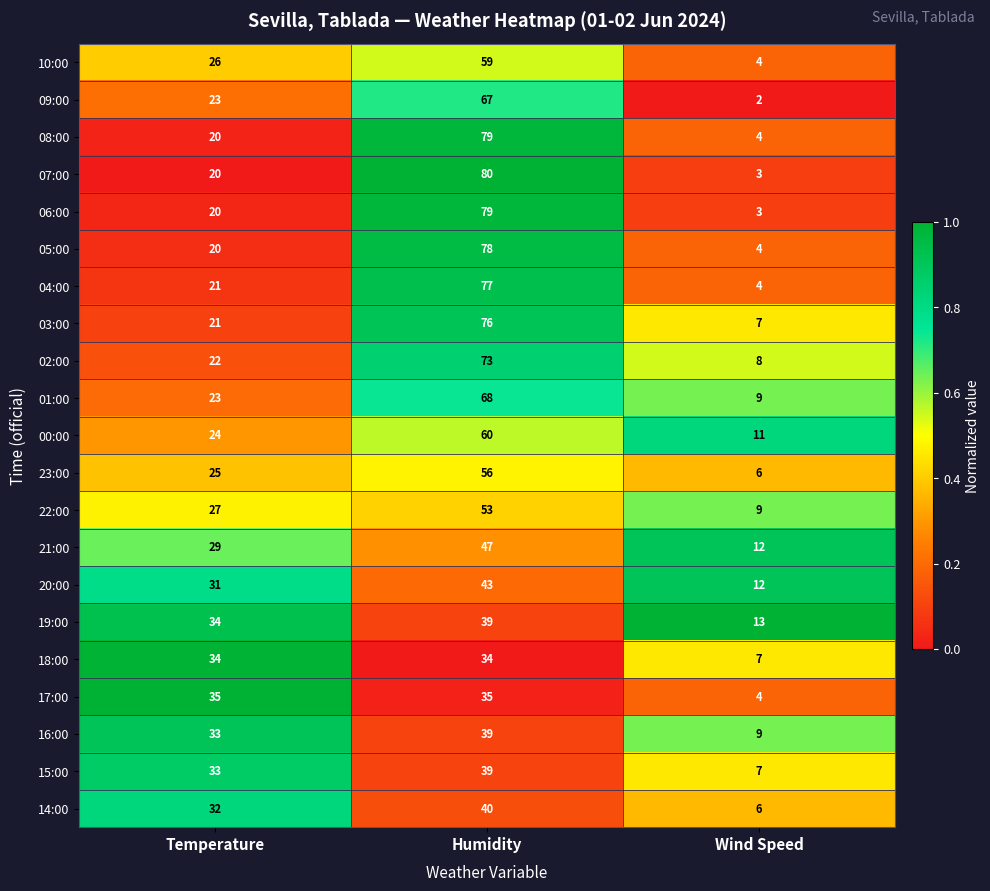

The 04:00 series shows 77 at Humidity. True or false?

True